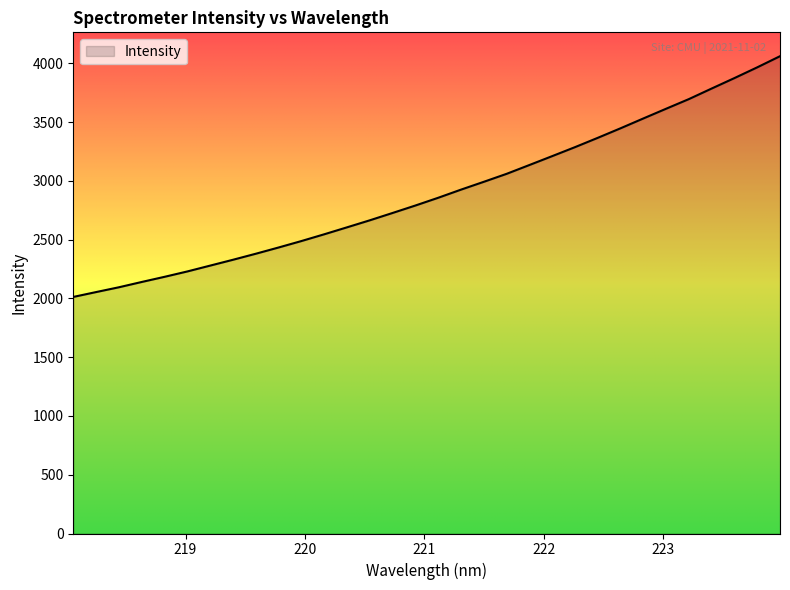

What is the greatest value displayed?

4061.3